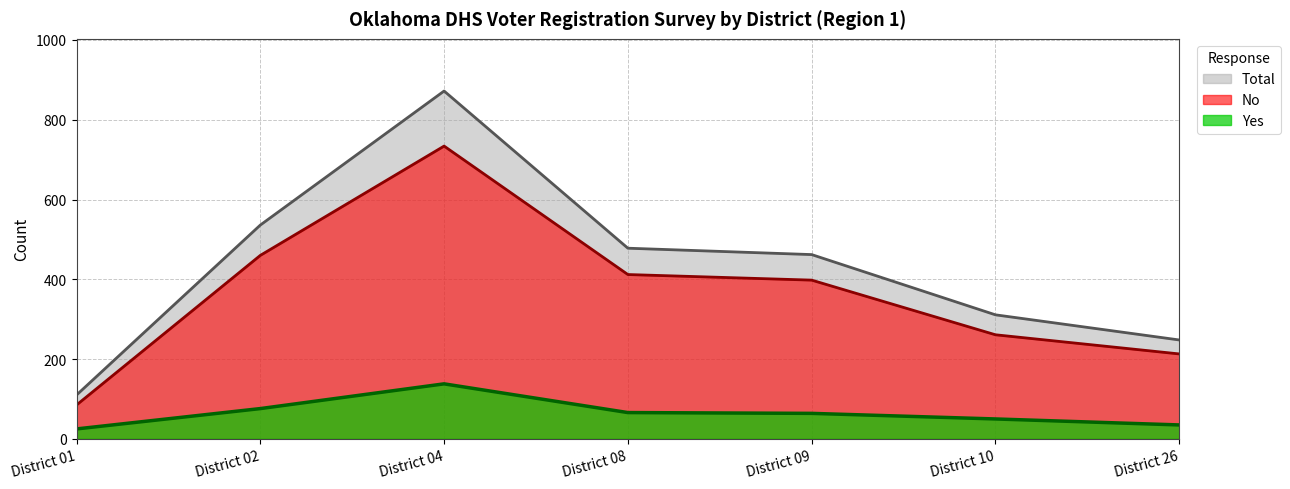

Where is the first local maximum for No?

District 04